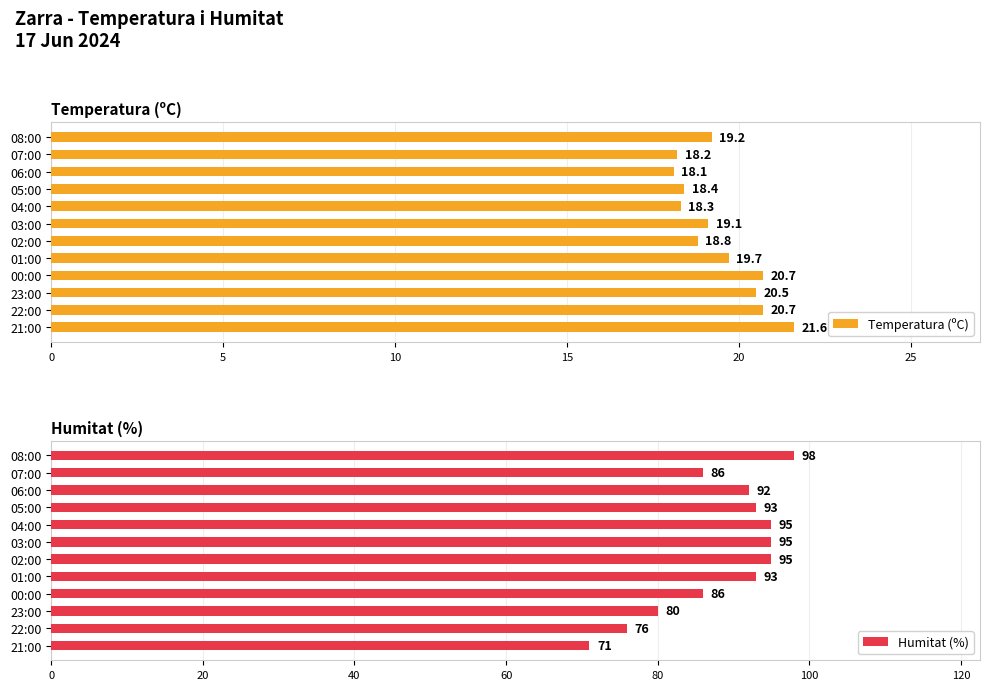

Reading left to right, what are all the values shown in this chart?

Temperatura (ºC): 19.2	18.2	18.1	18.4	18.3	19.1	18.8	19.7	20.7	20.5	20.7	21.6
Humitat (%): 98.0	86.0	92.0	93.0	95.0	95.0	95.0	93.0	86.0	80.0	76.0	71.0